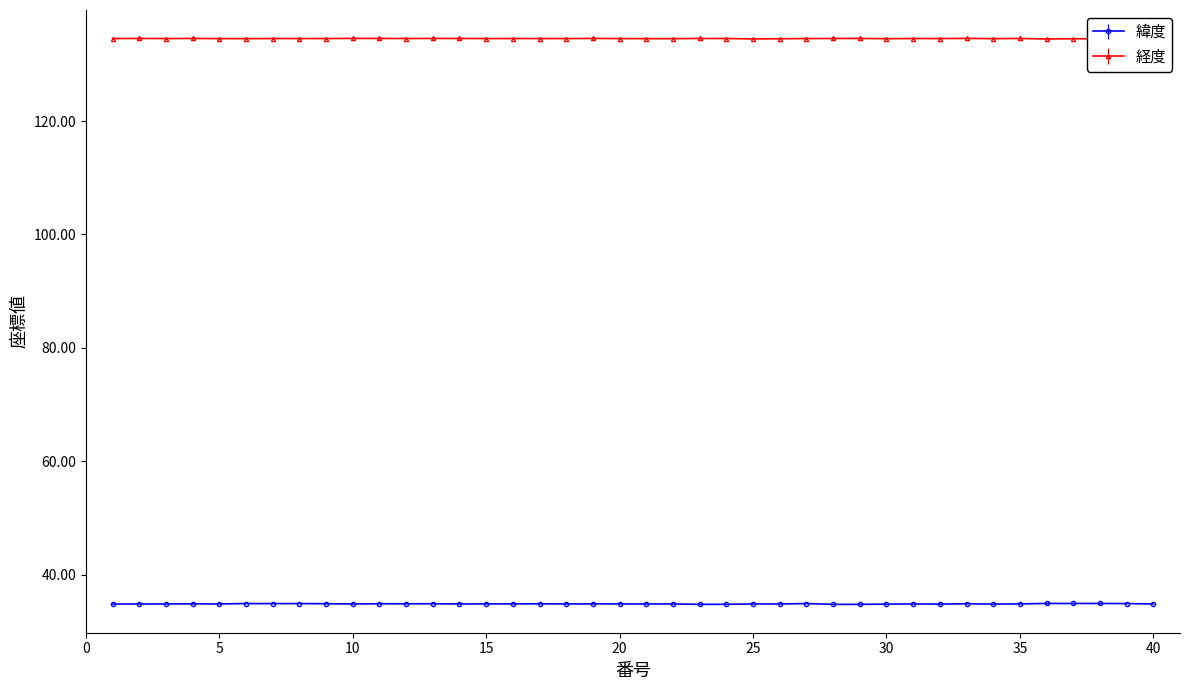

Does the chart have visible grid lines?

No